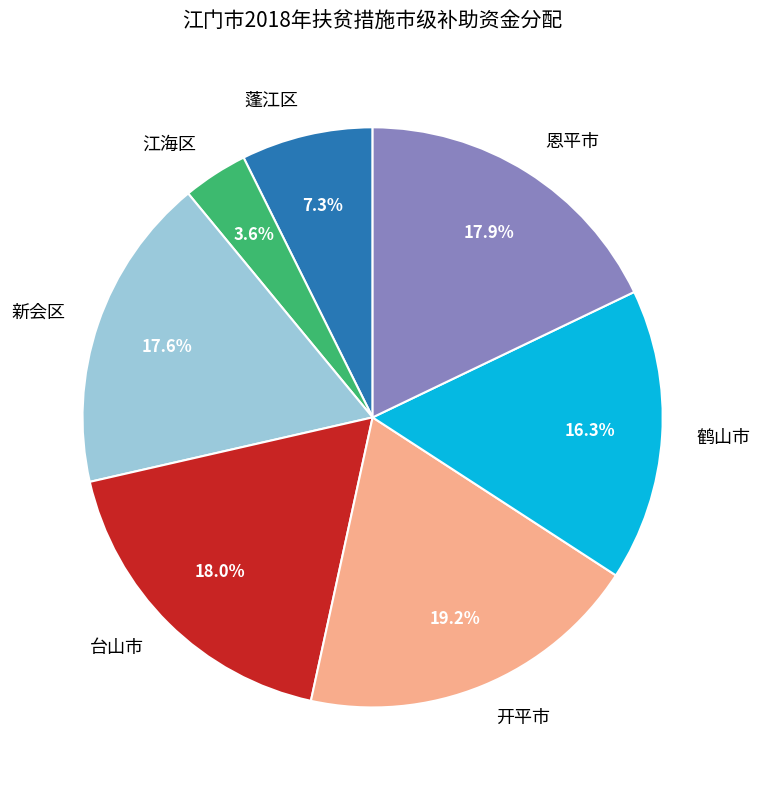

The 鹤山市 slice represents 10% of the pie. True or false?

False